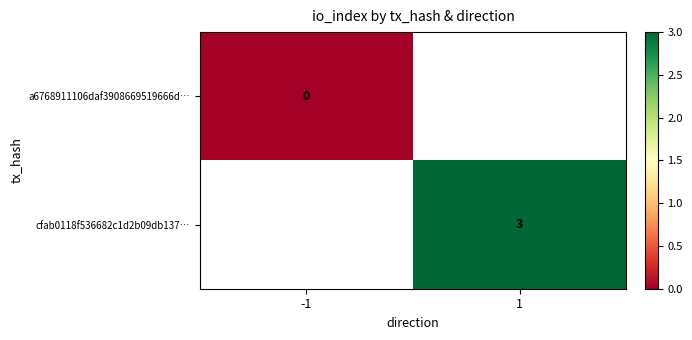

Rank the series by their average value, from highest to lowest.

a6768911106daf3908669519666d…, cfab0118f536682c1d2b09db137…